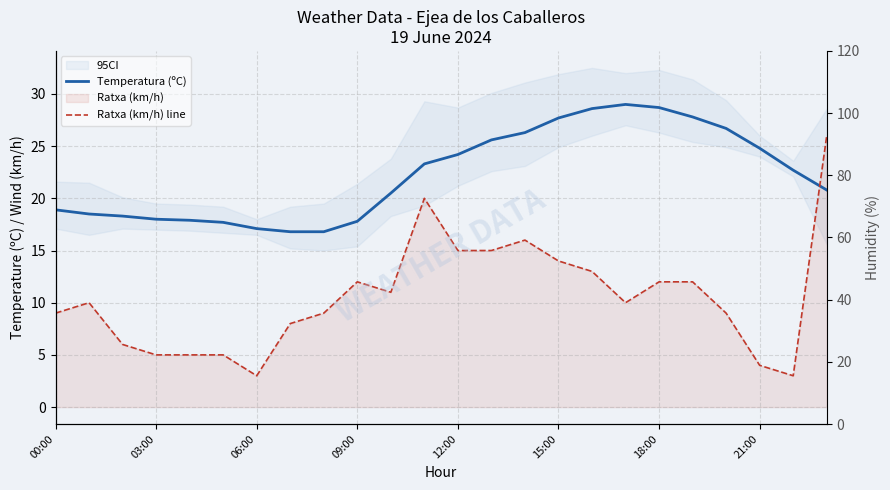

What is the label of the 7th point from the right?

17